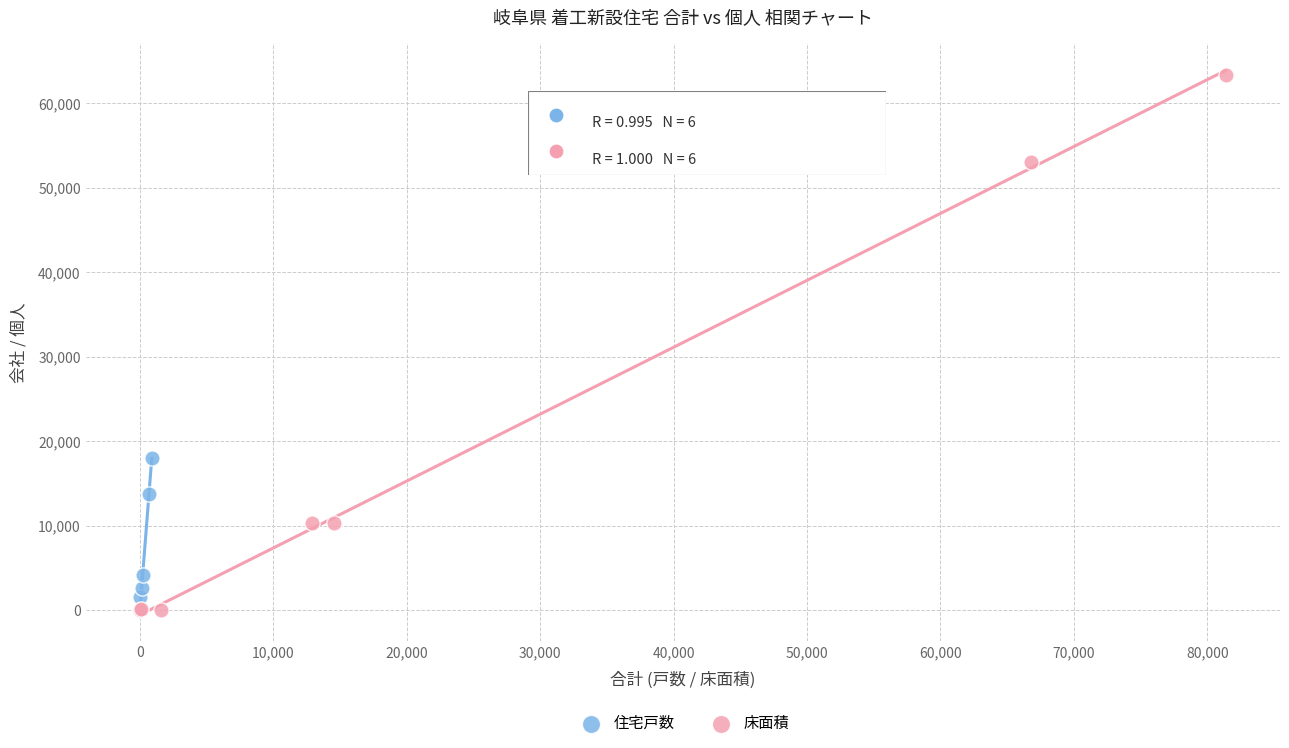

Which series has the widest spread of Y values?

床面積